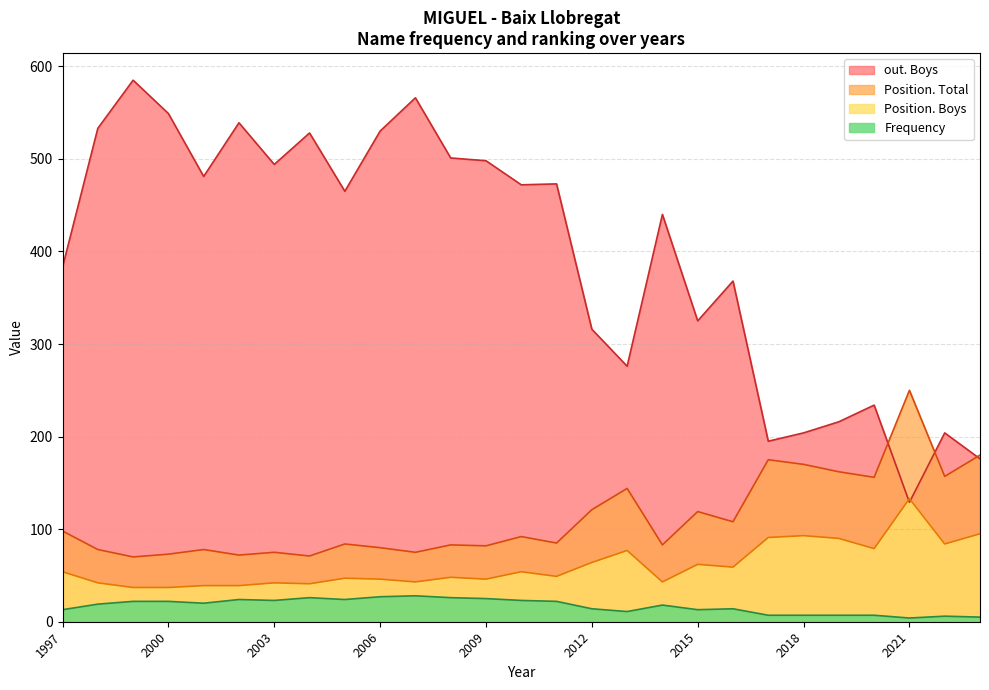

Rank the series at 2008 from highest to lowest value.

out. Boys, Position. Total, Position. Boys, Frequency